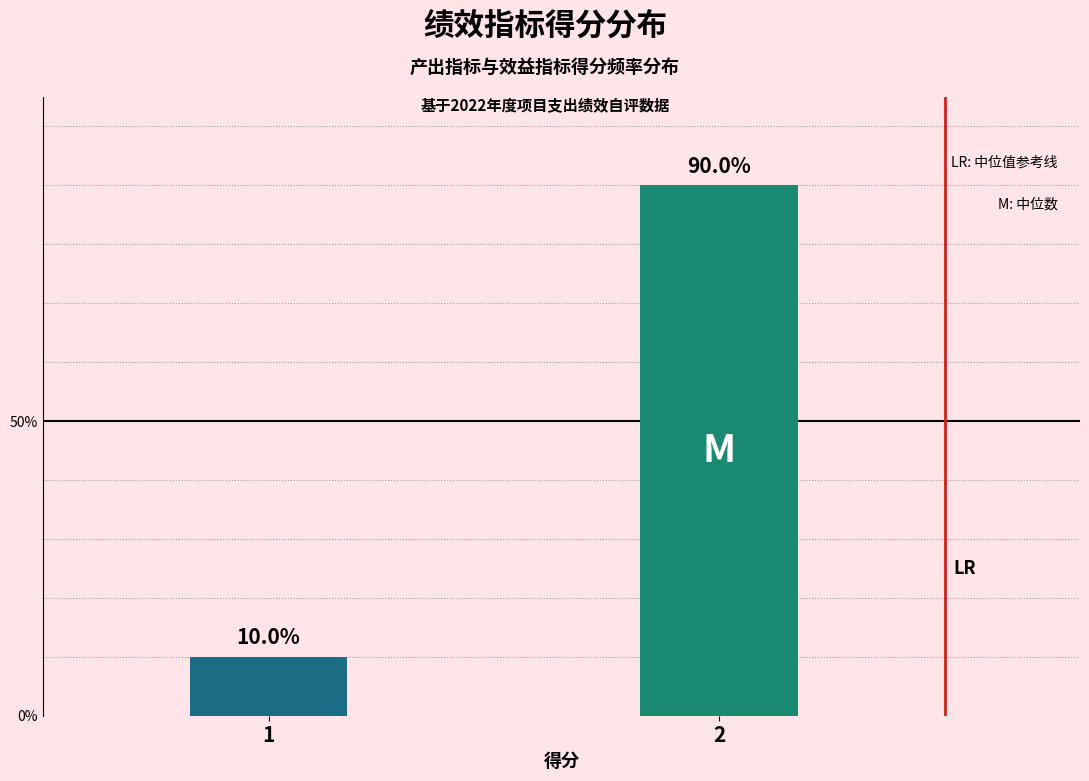

Reading left to right, what are all the values shown in this chart?

1=10	2=90